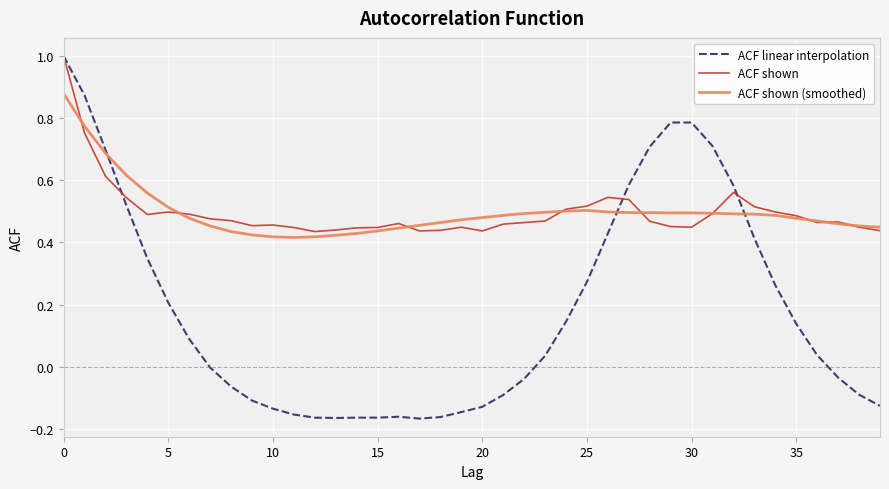

What is the highest value of the ACF linear interpolation series?

1.0